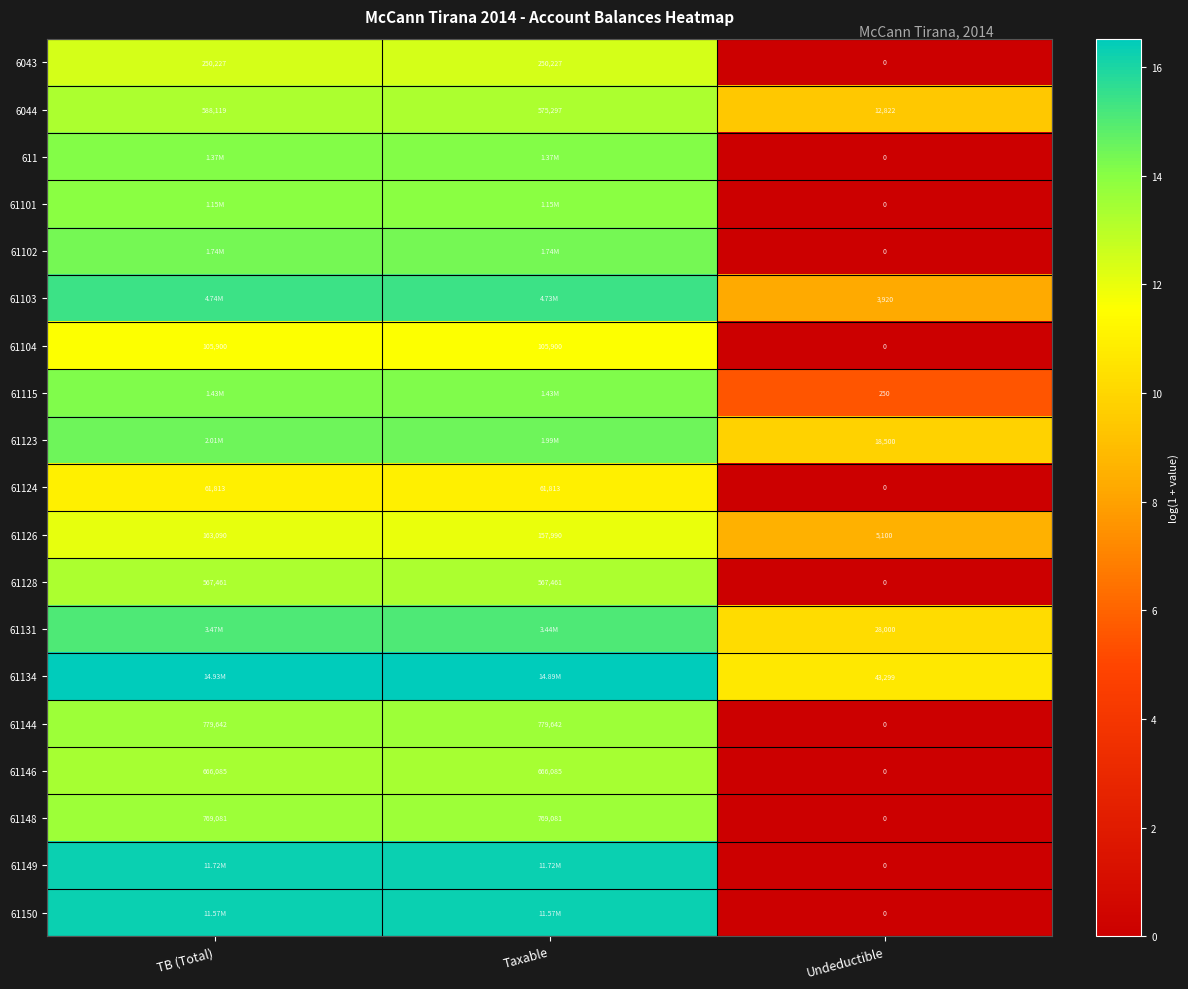

At which label is 6044 closest to 300470?

Taxable